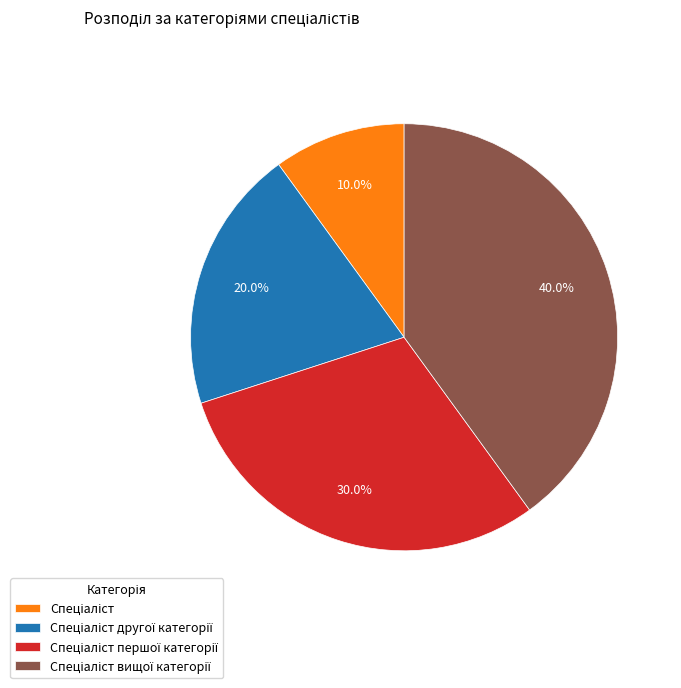

Does any single category account for the majority?

No